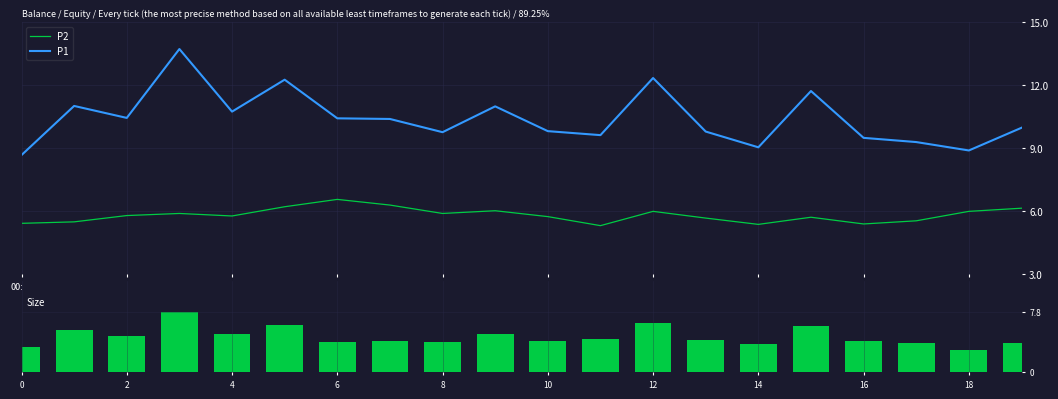

True or false: P1 has a value of 9.8 at 13.

True